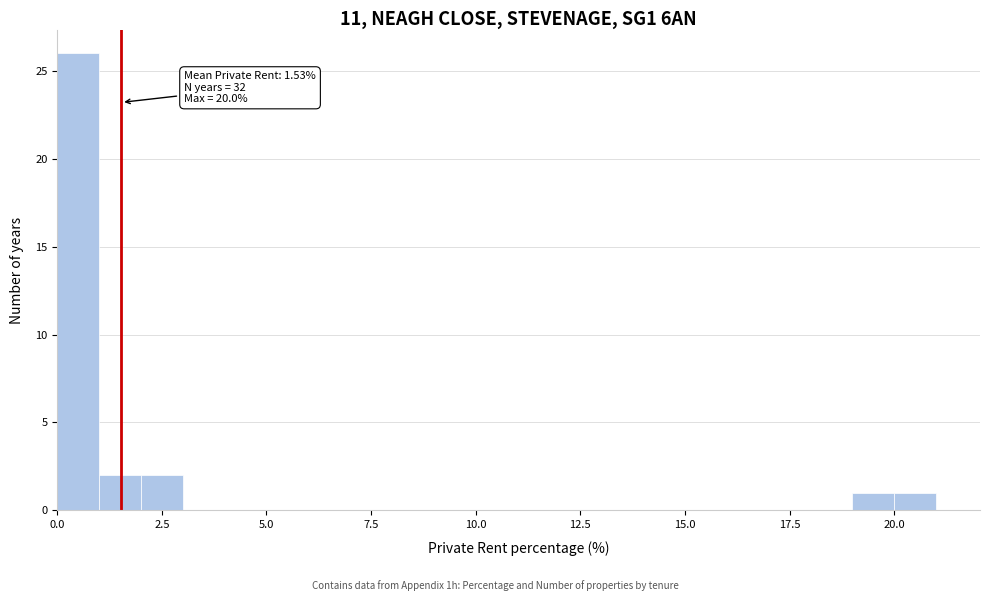

Around what value on the x-axis is the tallest bar? Give the approximate position of its centre, as read against the axis.

0.5